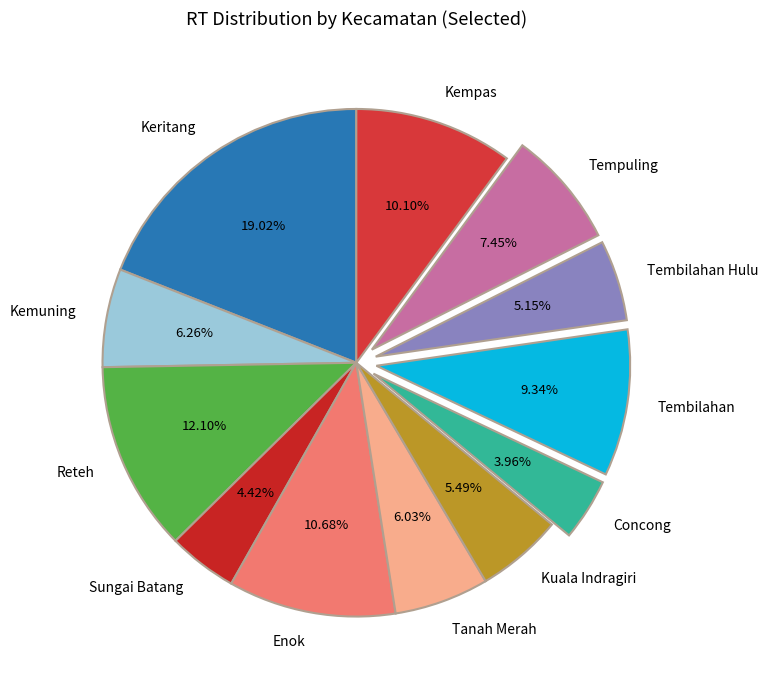

What is the largest slice in the pie chart?

Keritang